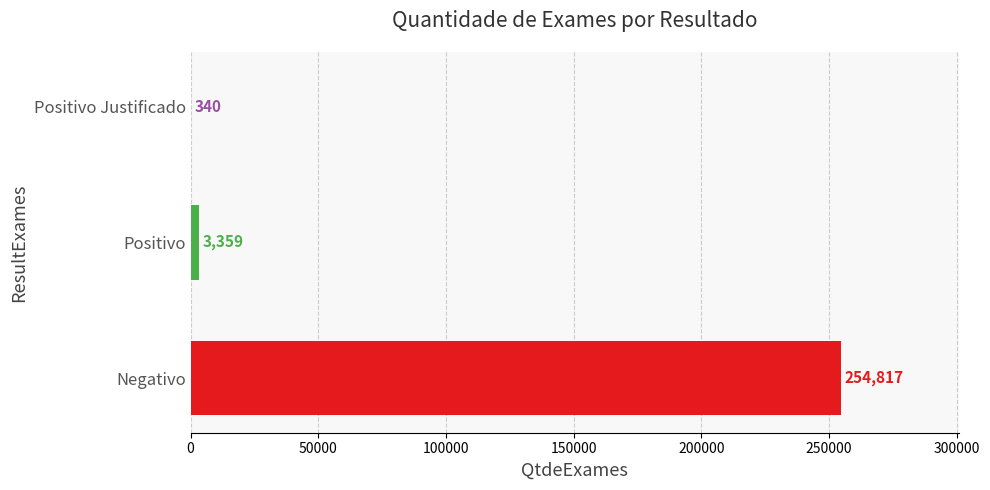

Where is the data nearest to the value 127578?

Positivo